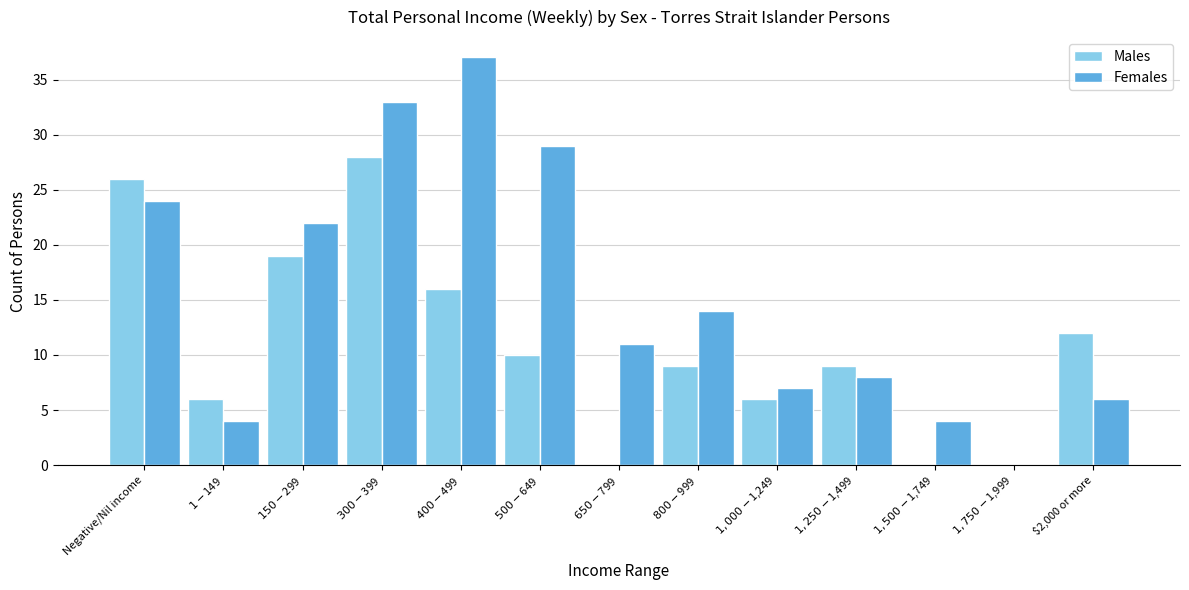

How many categories are shown in the chart?

13